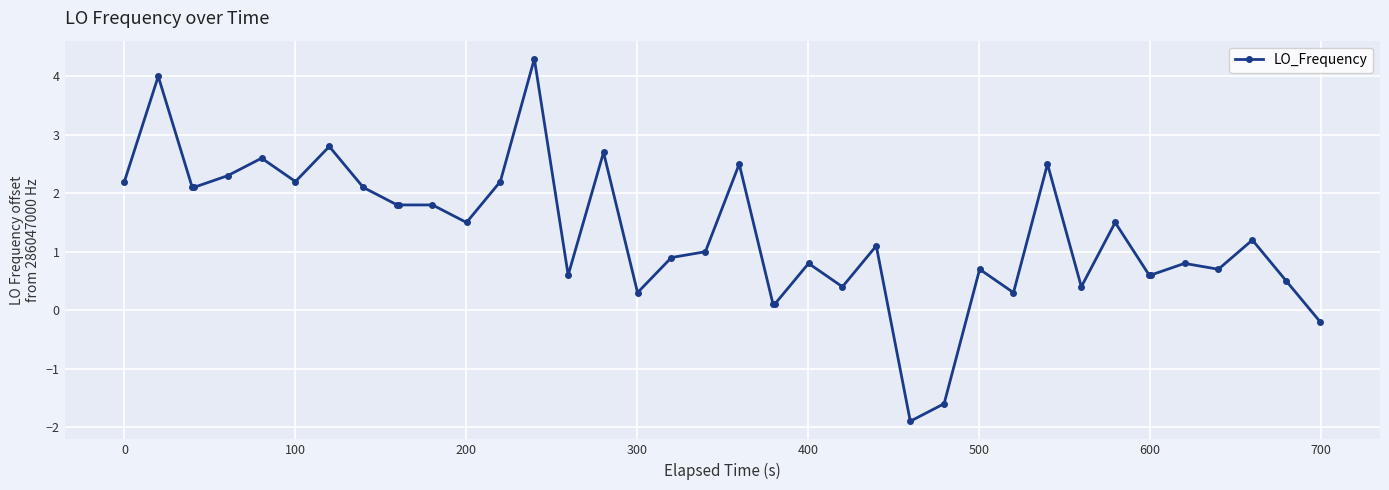

True or false: there are more than 2 points higher than both neighbors.

True